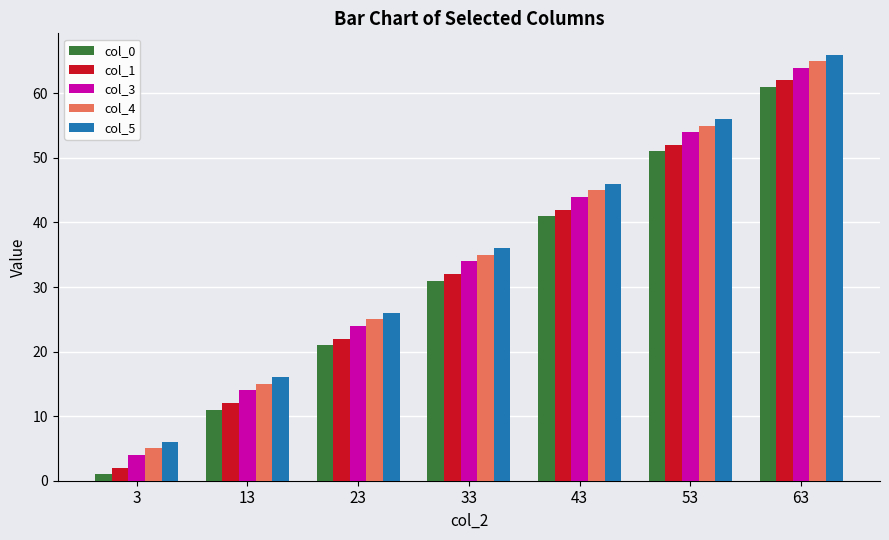

How many bars are there in total?

35